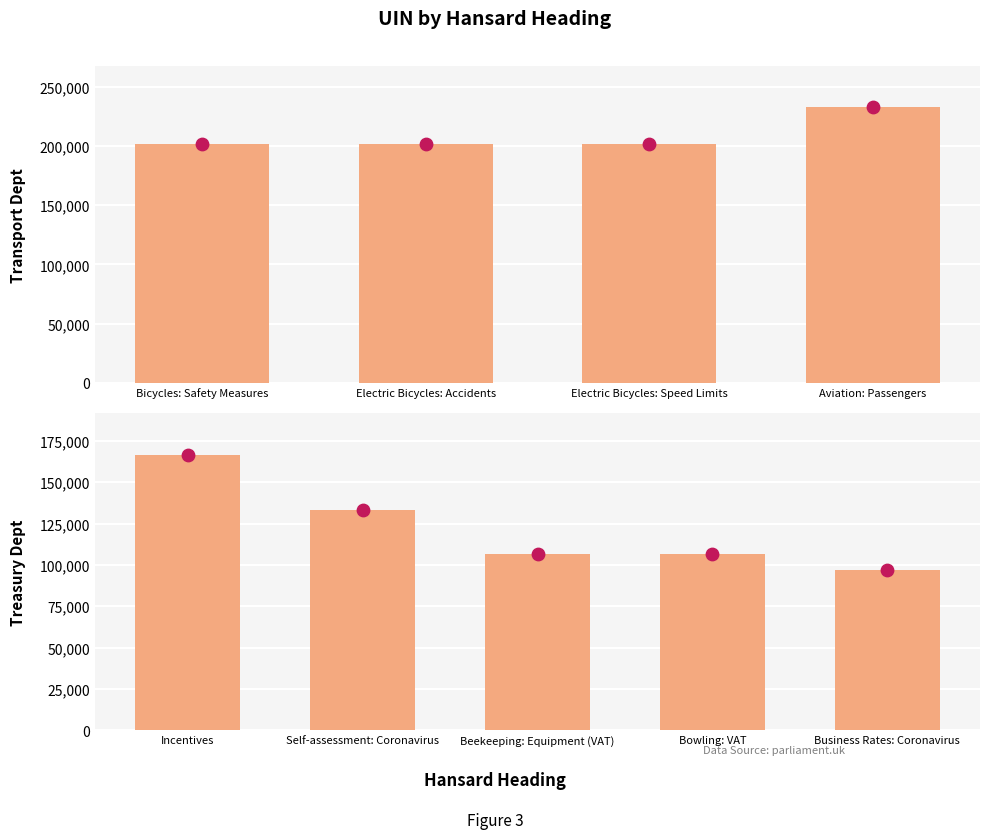

Approximately how many times larger is the value at Business Rates: Coronavirus compared to Beekeeping: Equipment (VAT)?

0.9